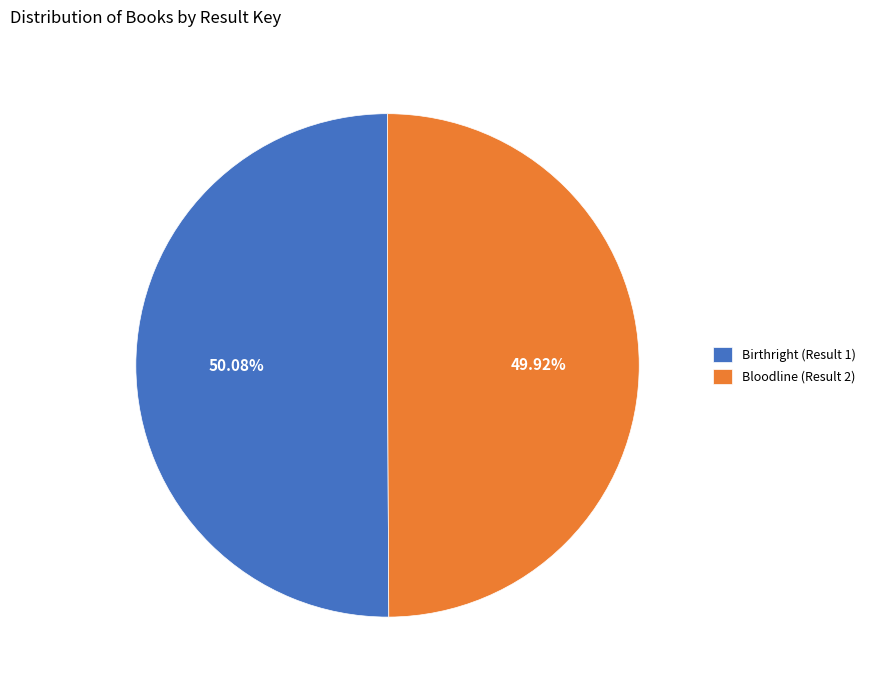

Approximately how many times larger is the value at Birthright (Result 1) compared to Bloodline (Result 2)?

1.0